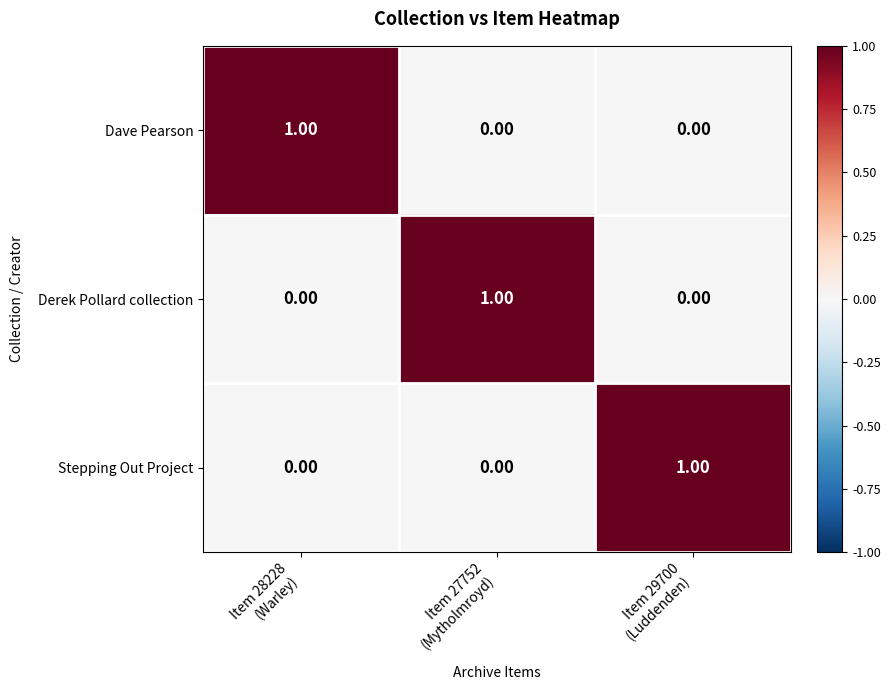

At how many categories does at least one series exceed 0?

3